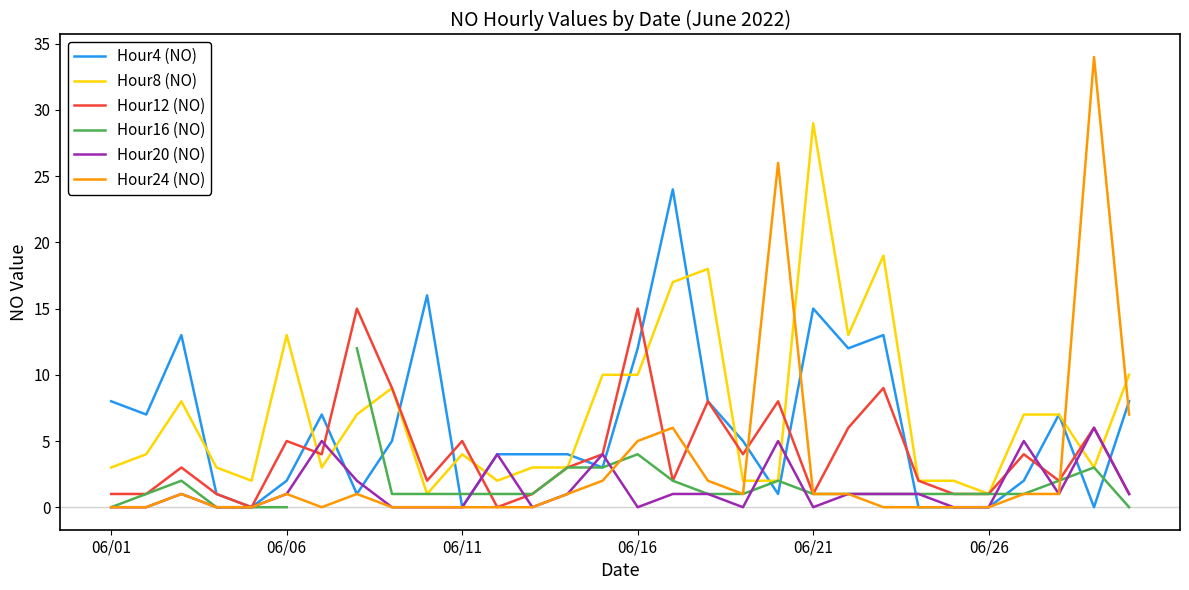

How many distinct data groups are displayed?

6